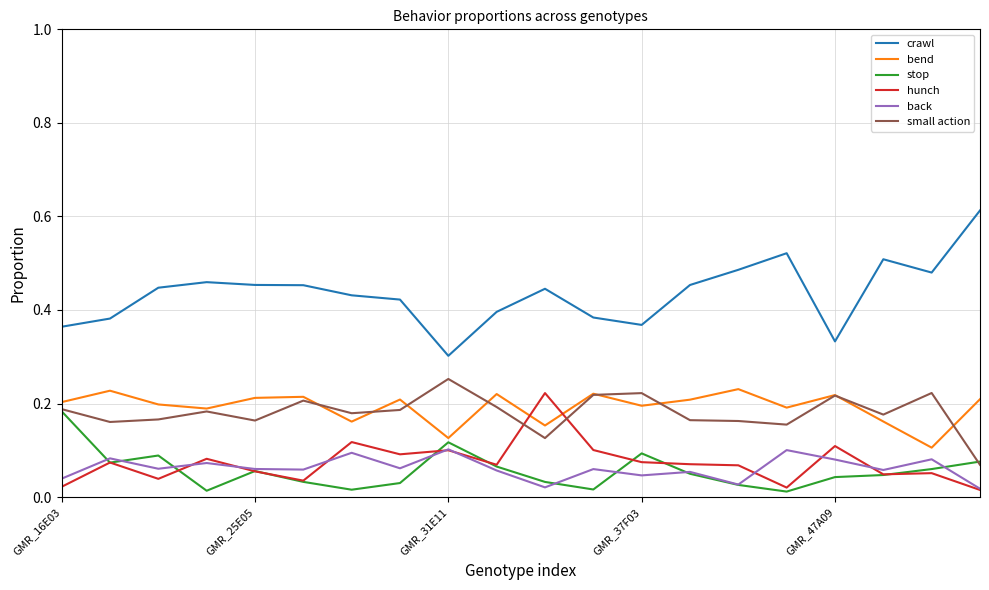

Rank the series by their maximum value, from highest to lowest.

crawl, small action, bend, hunch, stop, back